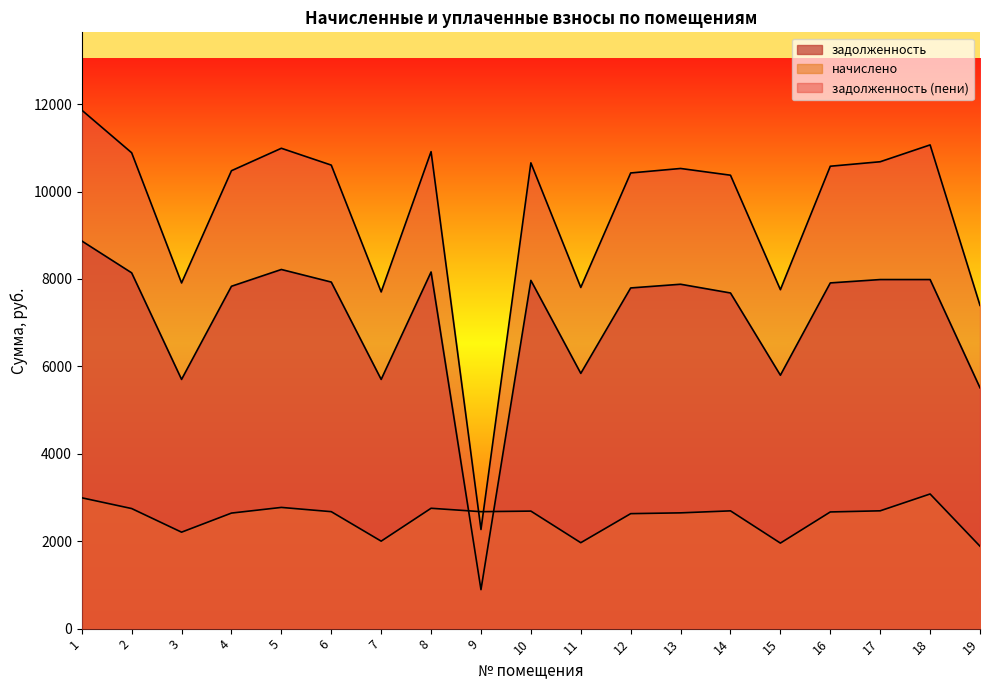

At how many categories does at least one series exceed 7599?

17